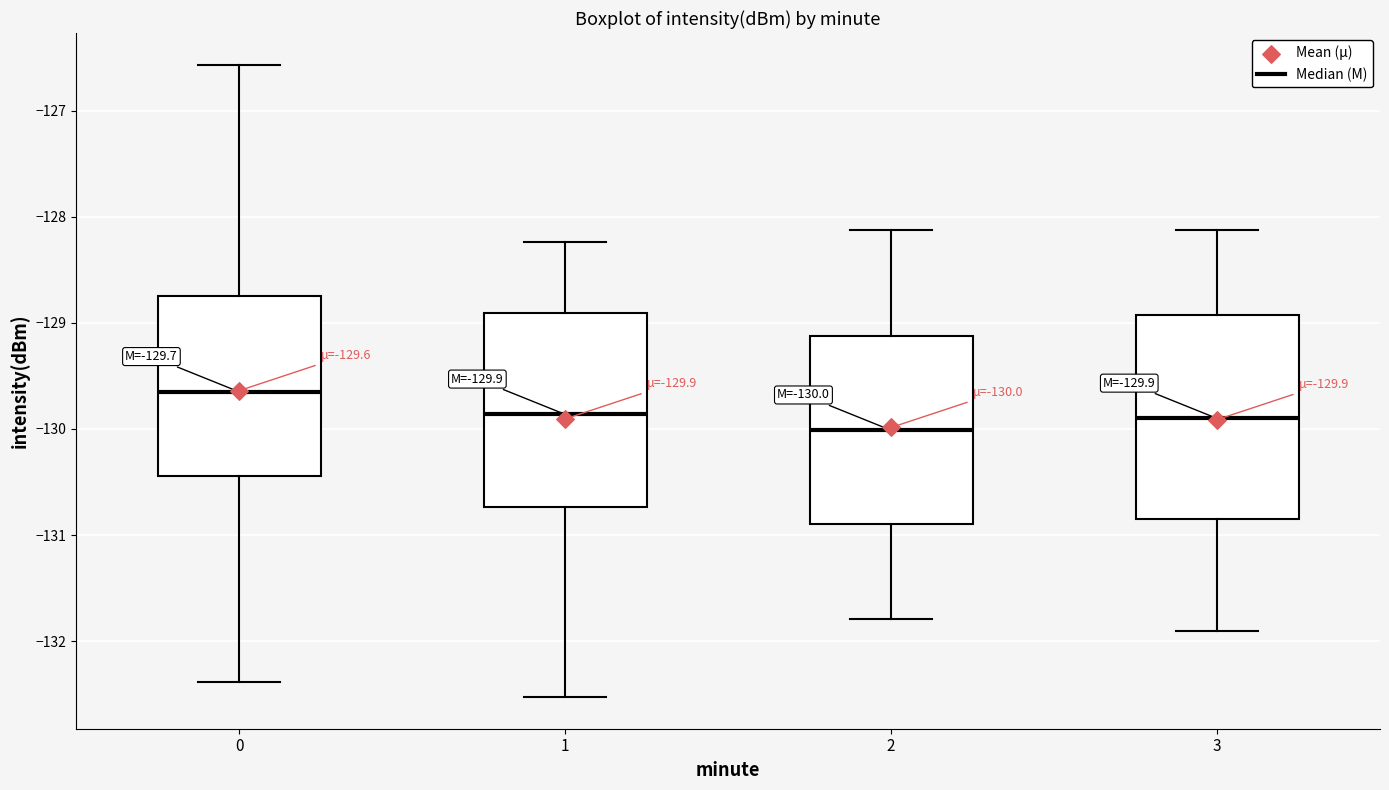

Which box has the highest median line?

0